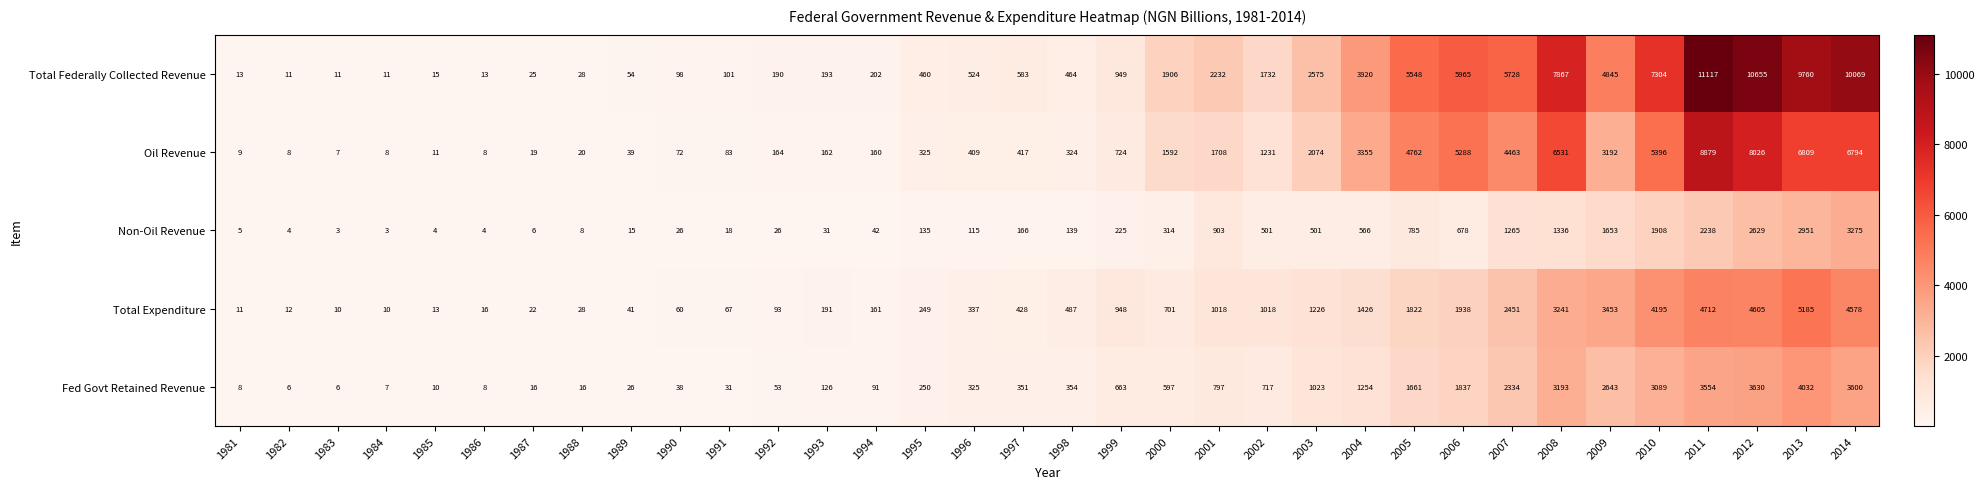

Which series has the largest total across all categories?

Total Federally Collected Revenue